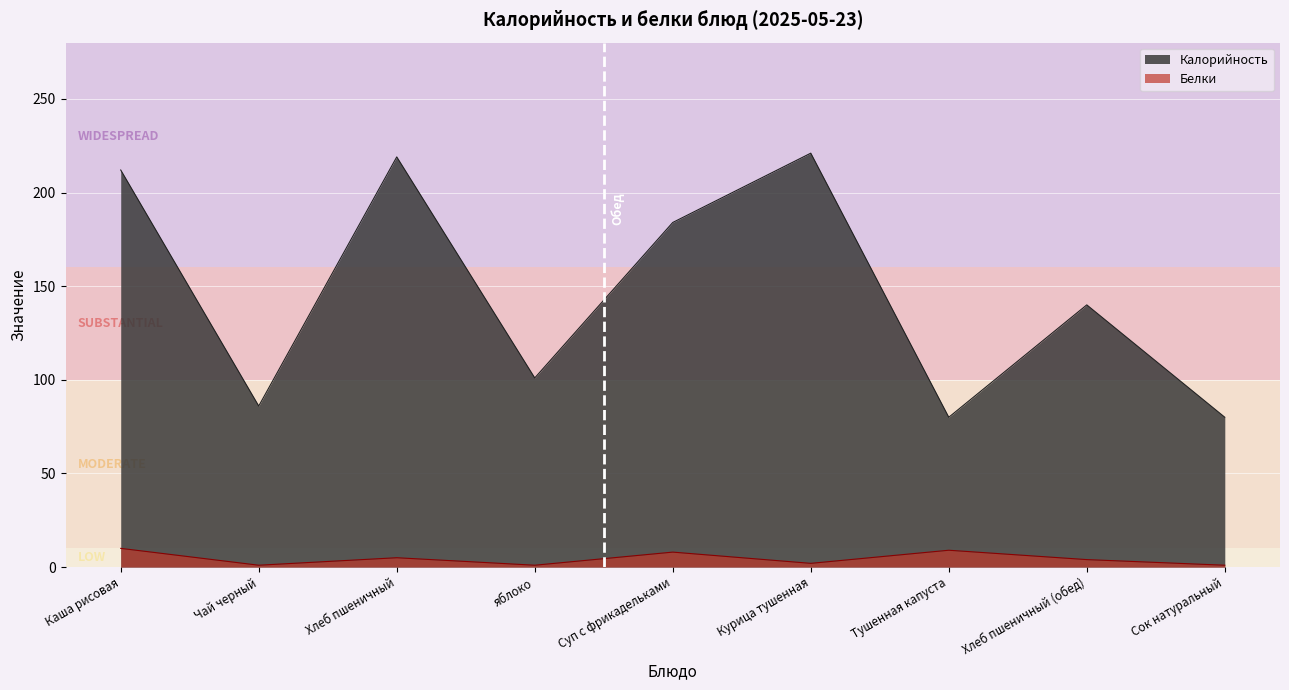

What is the highest value of the Белки series?

10